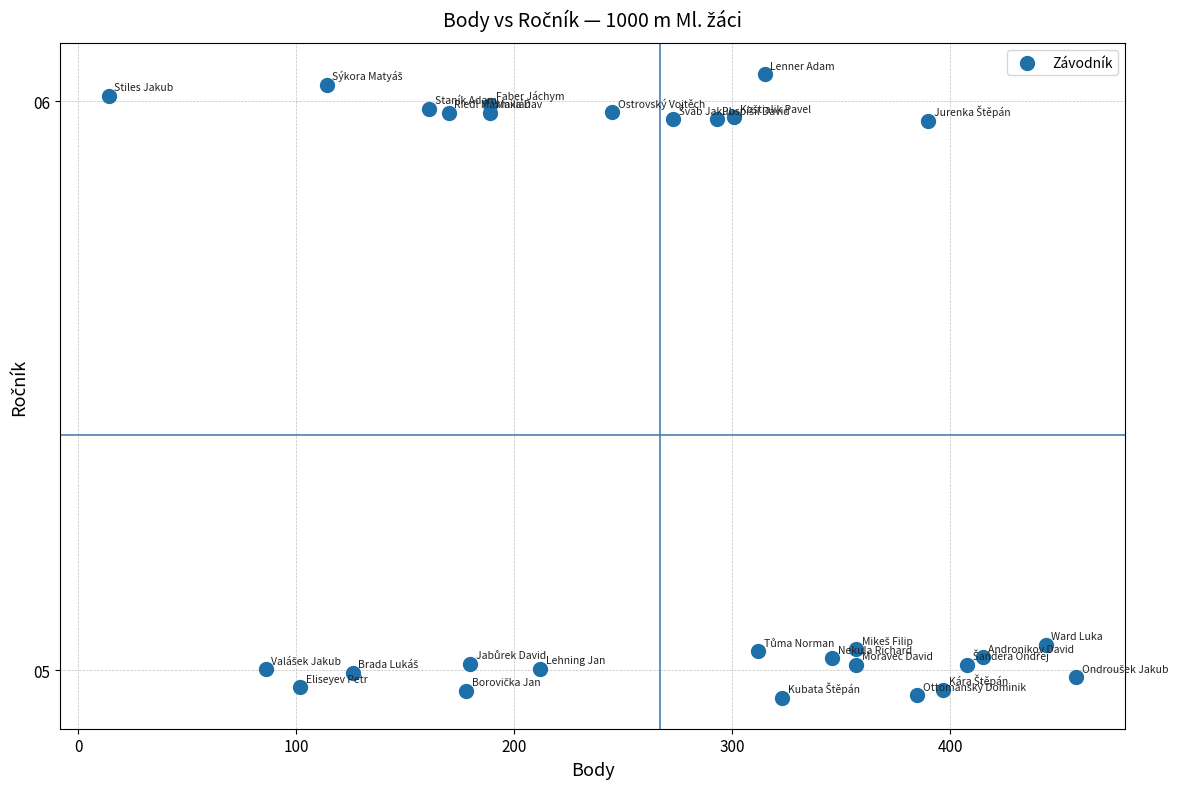

What is the range of X values (max minus min)?

444.0